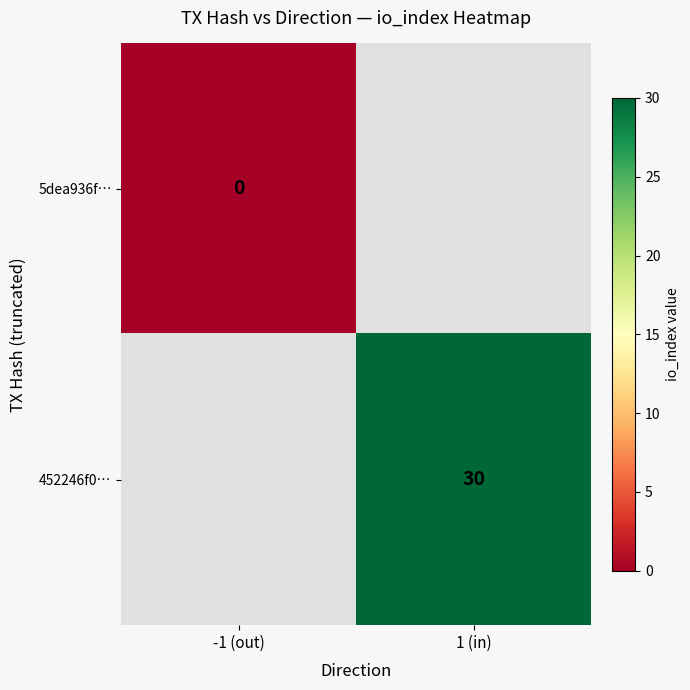

Is it true that 452246f0… equals 30 at 1 (in)?

True